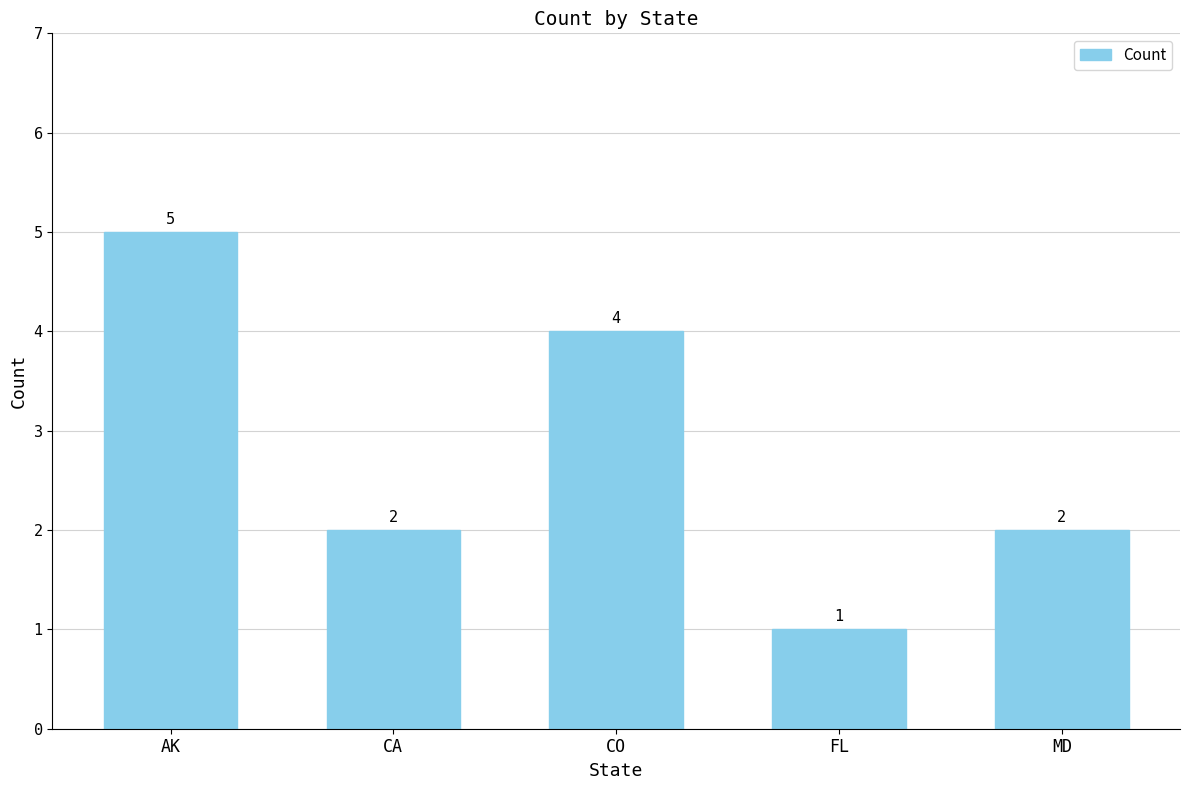

What is the average value?

3